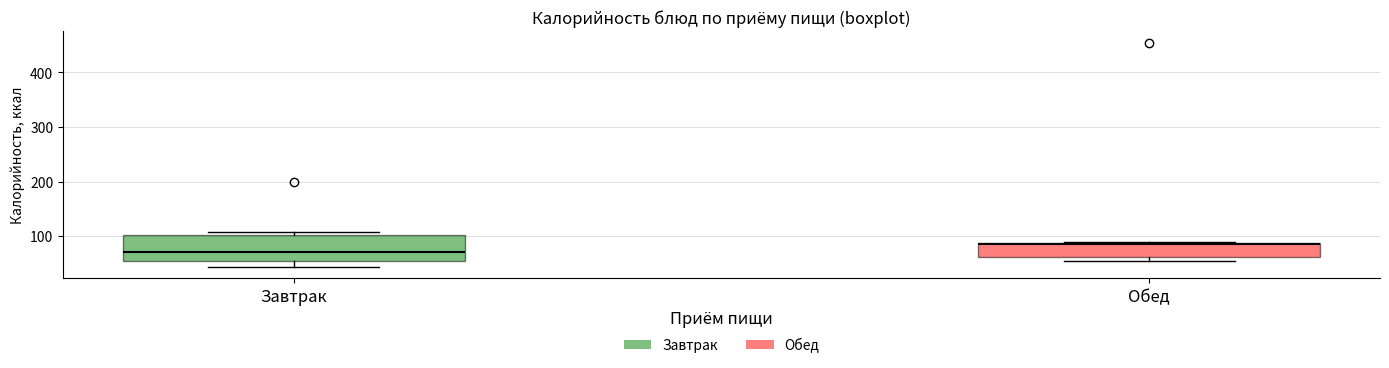

Reading left to right, read every box against the y-axis: the position of its median line, the range the box covers, and the ends of its whiskers. The values are not printed on the chart, so give them approximately, as read against the axis.

Завтрак: median 70, box 50 to 100, whiskers 40 to 110
Обед: median 80, box 60 to 90, whiskers 50 to 90